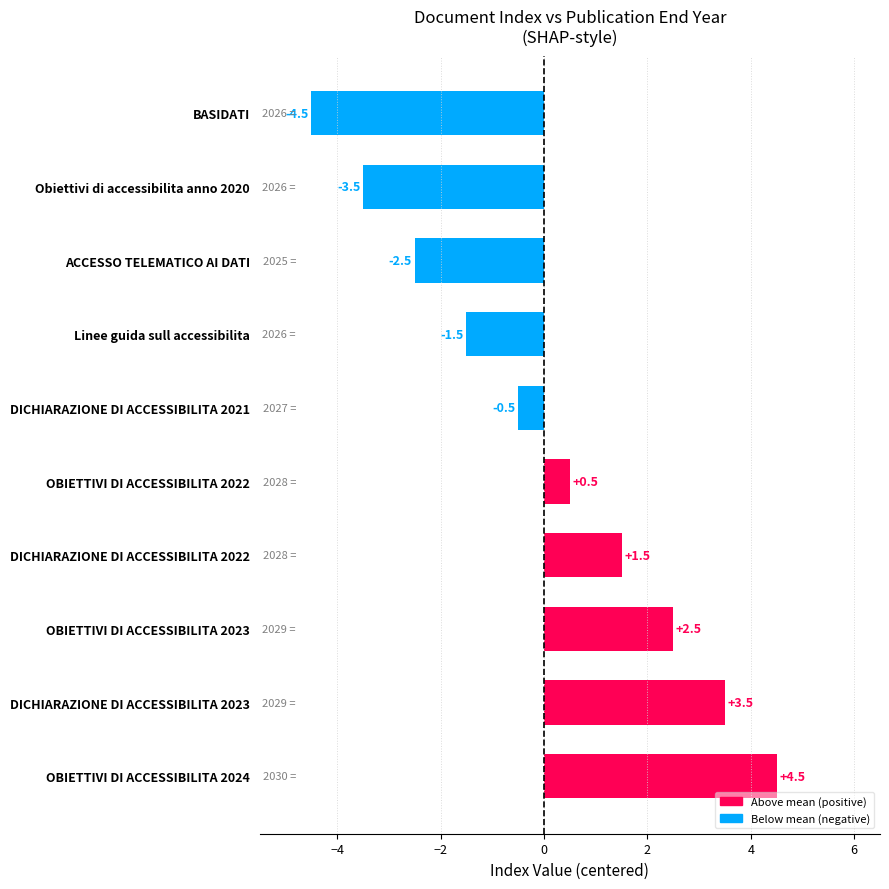

What is the change in value from Linee guida sull accessibilita to BASIDATI?

-3.0